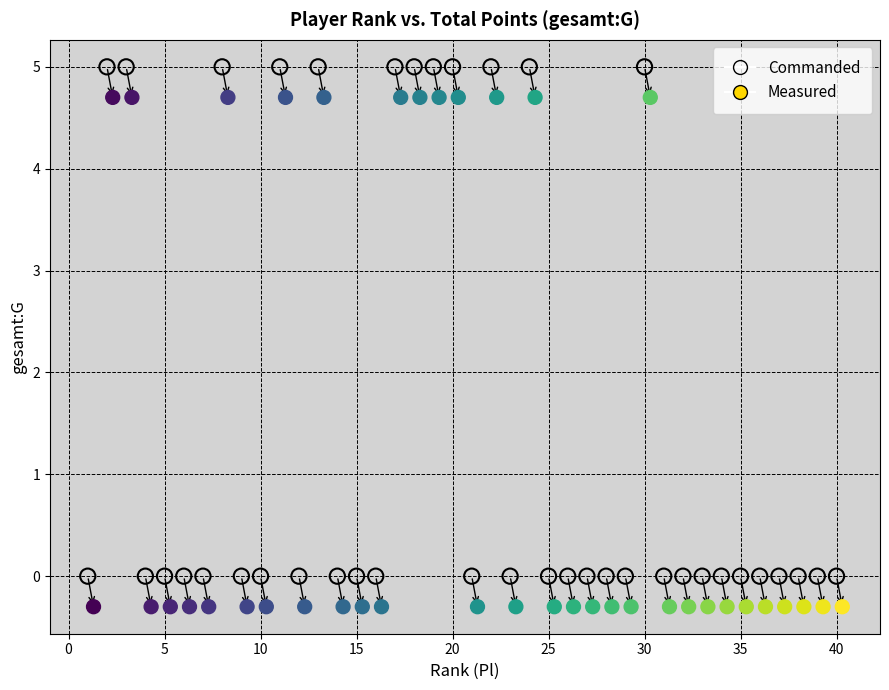

What are all the series names shown in the legend?

Commanded, Measured